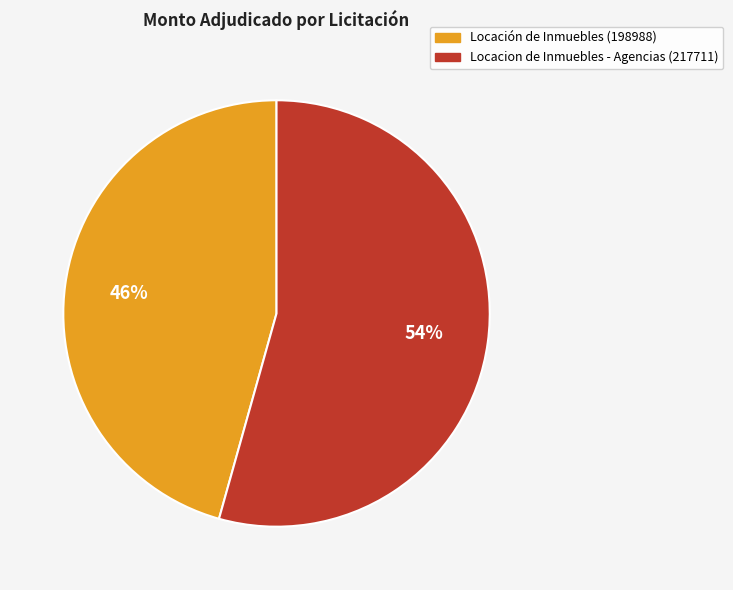

What is the largest slice in the pie chart?

Locacion de Inmuebles - Agencias (217711)